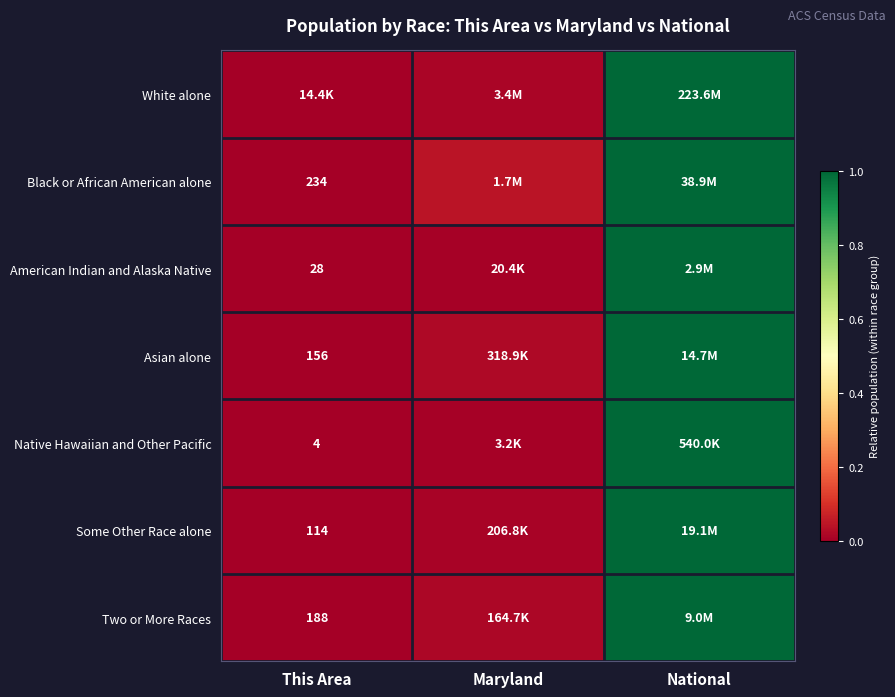

At which category is the sum across all series the highest?

National